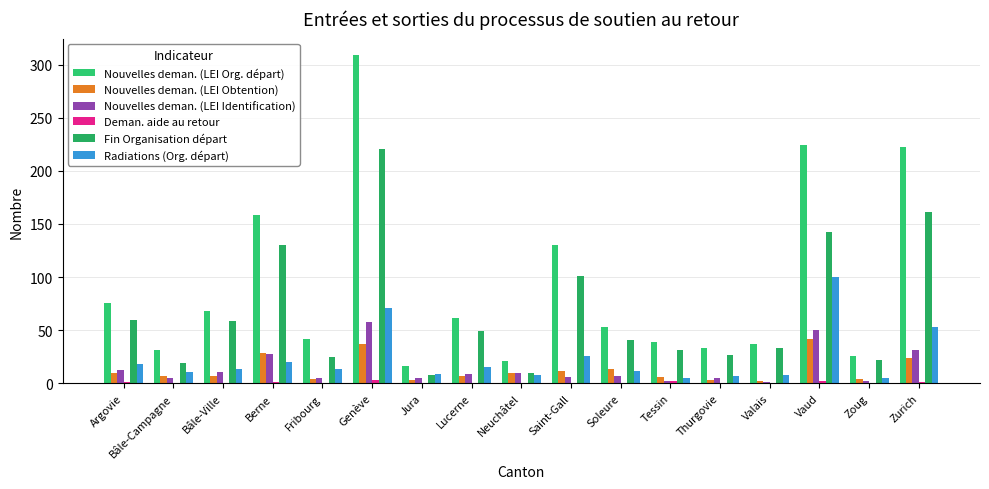

What is the greatest value displayed?

309